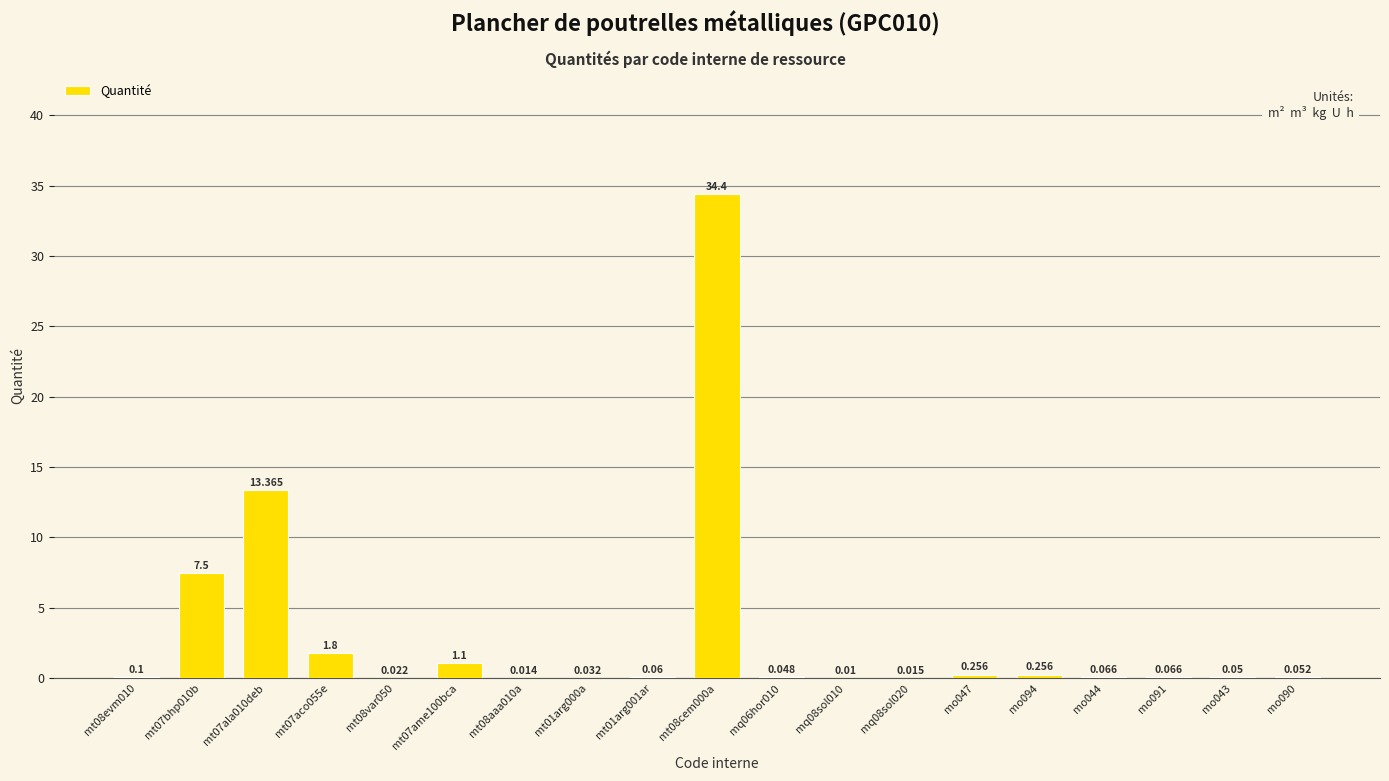

True or false: the data shows 0.0 at mt01arg001ar.

False